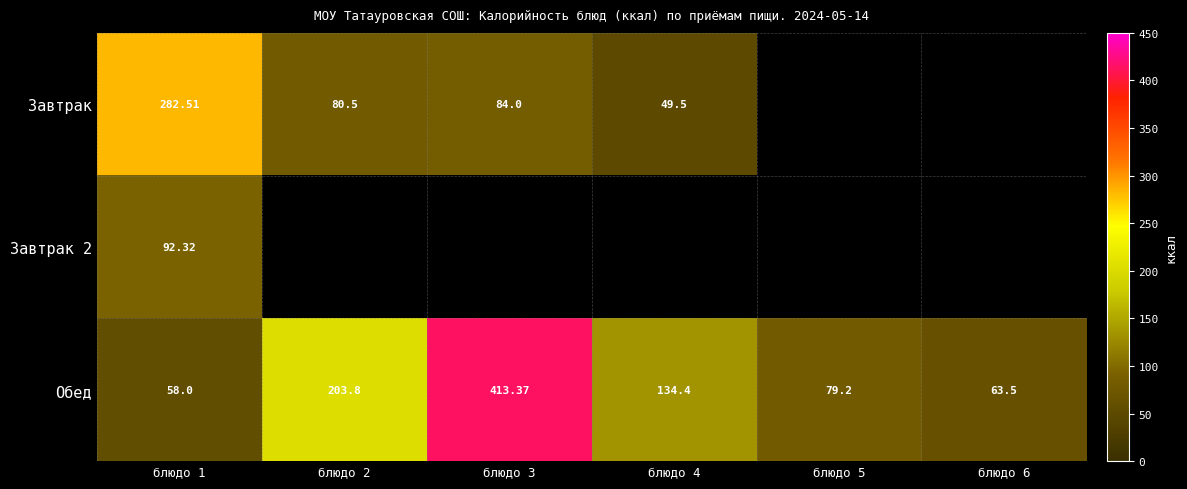

True or false: Обед has a value of 20.4 at блюдо 6.

False